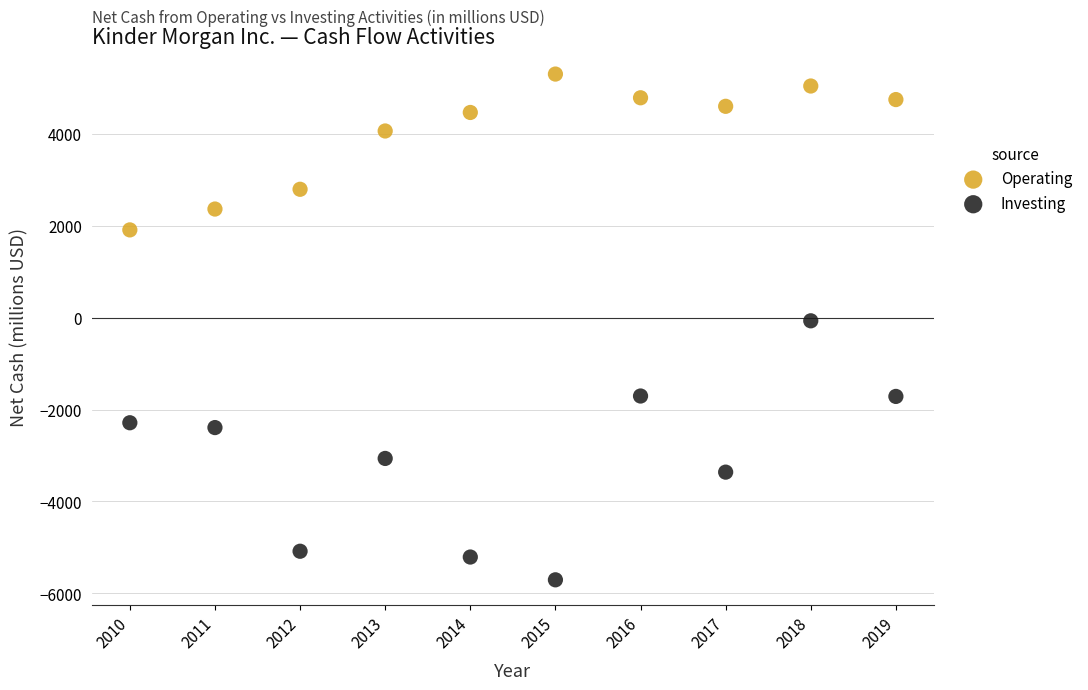

What are all the series names shown in the legend?

Operating, Investing